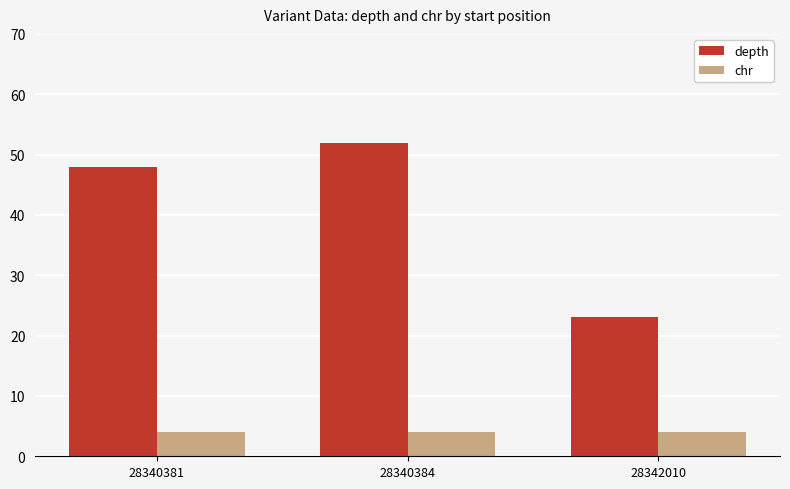

What are all the series names shown in the legend?

depth, chr